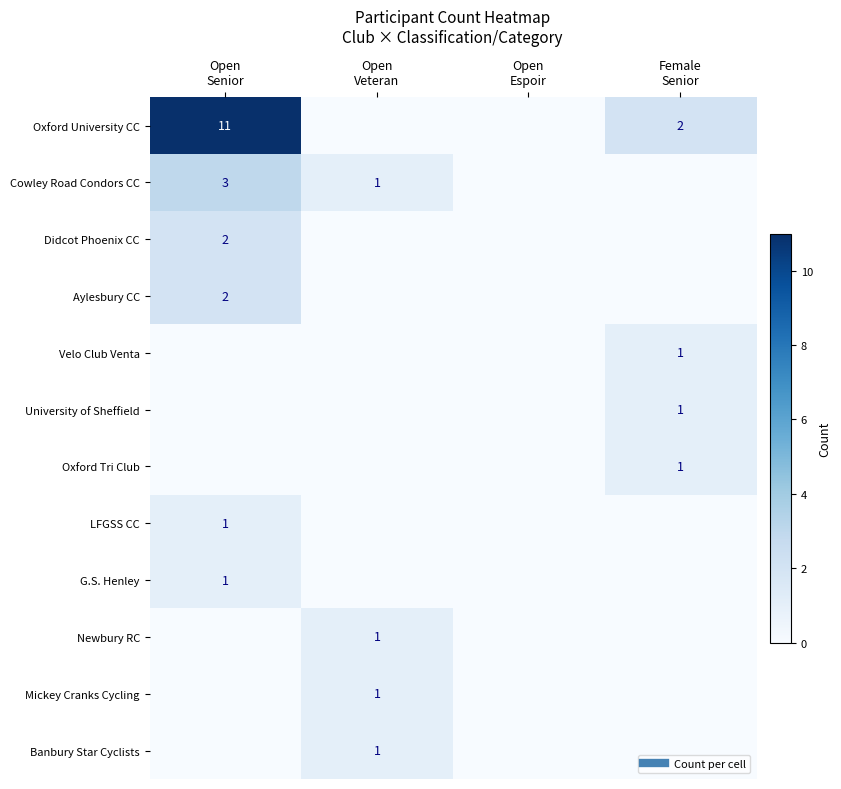

What is the sum of the G.S. Henley values at Open Espoir and Open Senior?

1